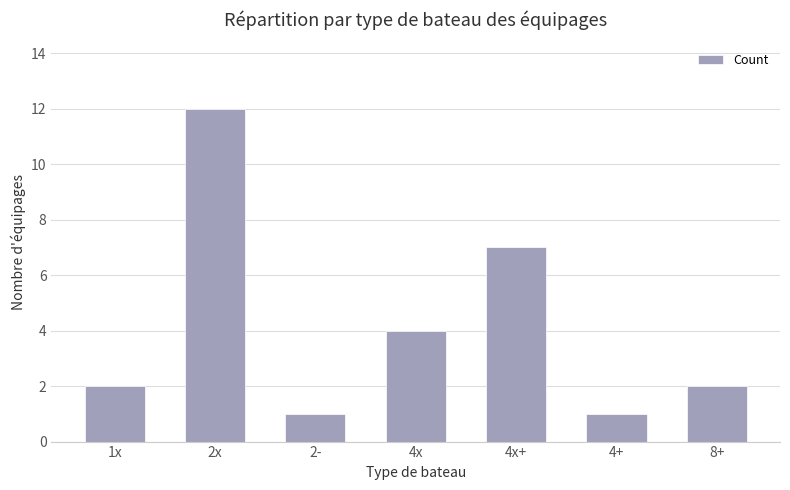

What is the label of the 1st bar from the left?

1x